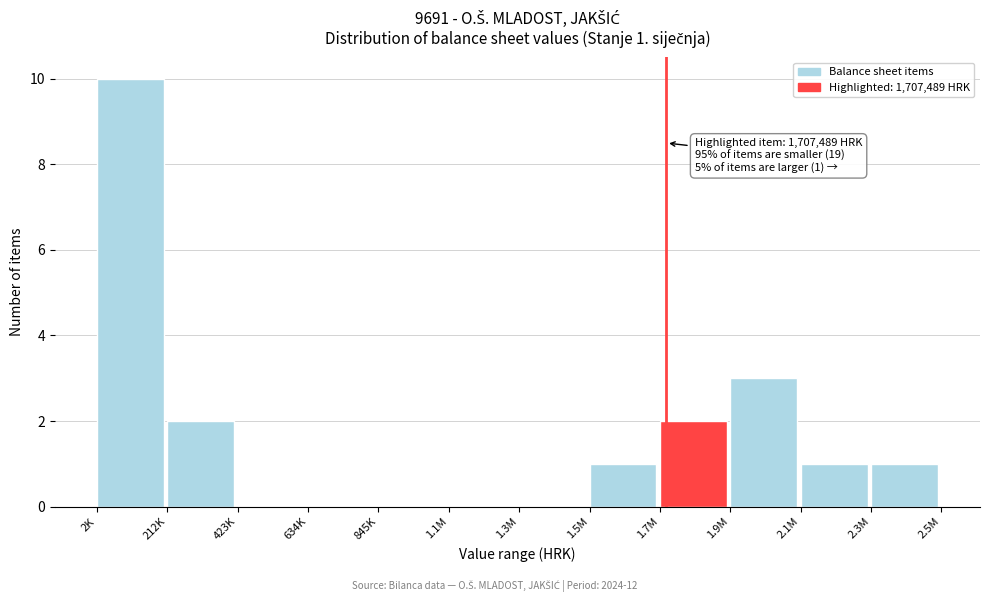

Reading left to right, extract all data points from this chart.

2K=10	212K=2	423K=0	634K=0	845K=0	1.1M=0	1.3M=0	1.5M=1	1.7M=2	1.9M=3	2.1M=1	2.3M=1